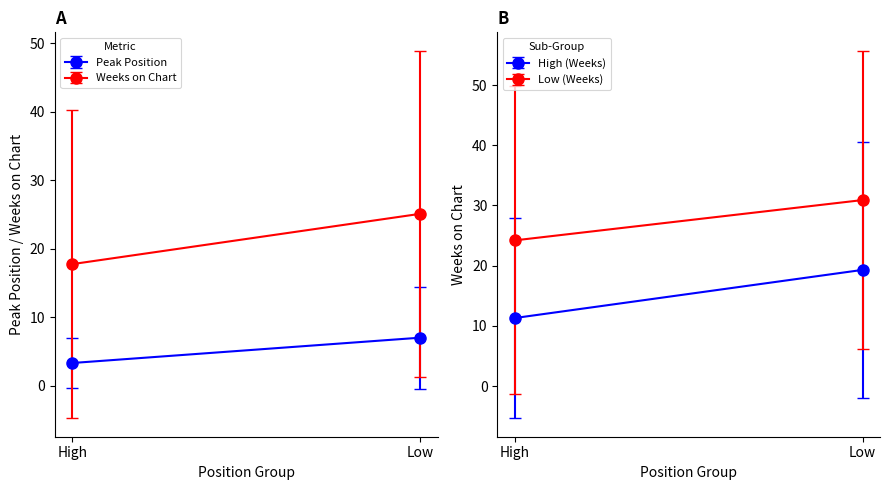

What is the approximate value of Peak Position at 28, to the nearest 10?

10